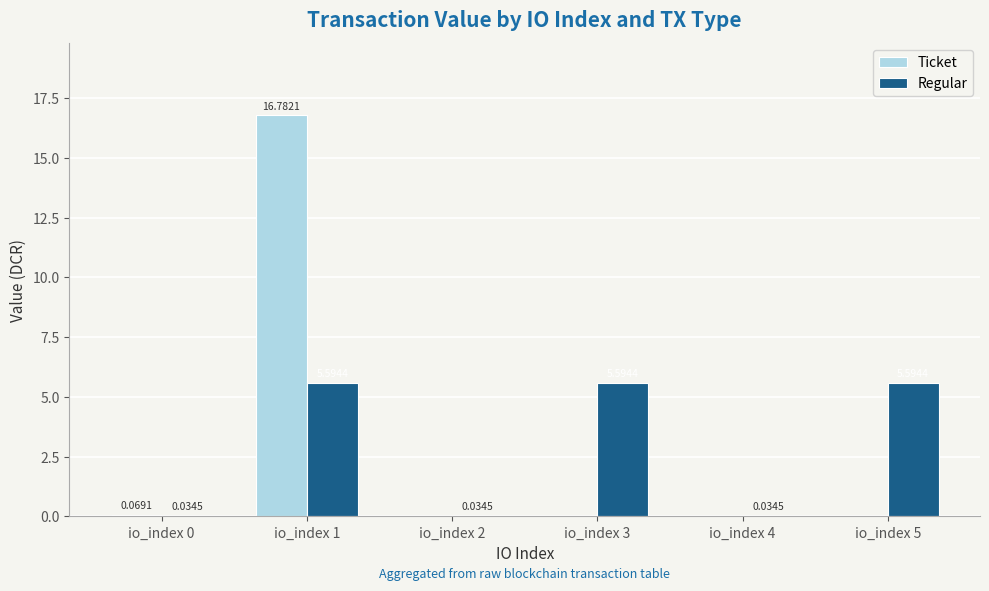

True or false: Ticket has a value of 7.4 at io_index 3.

False